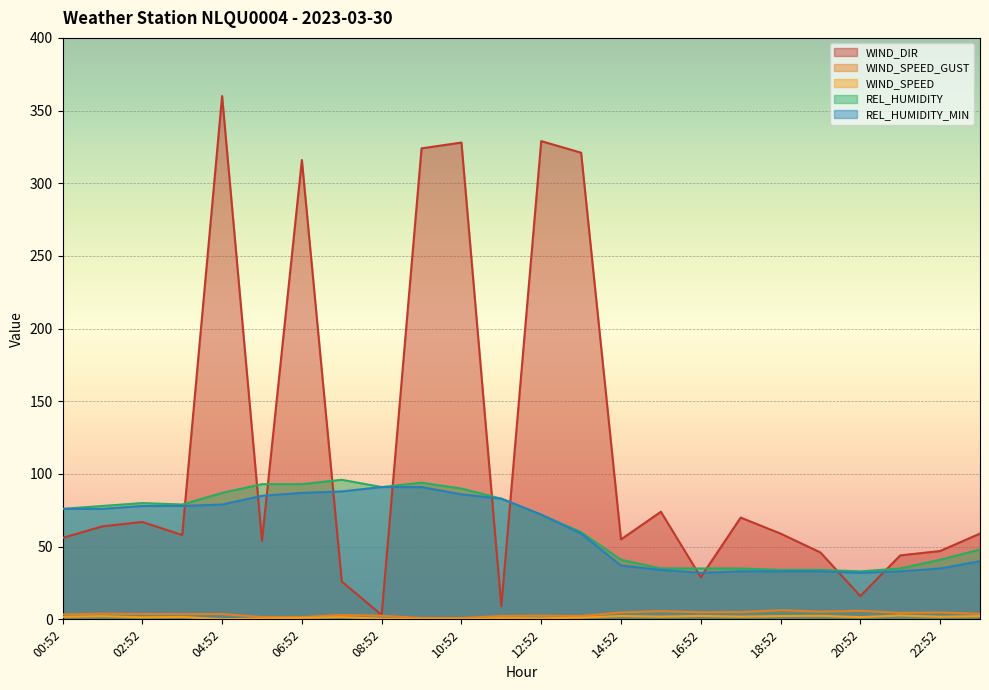

Where is the first local minimum for WIND_SPEED?

02:52